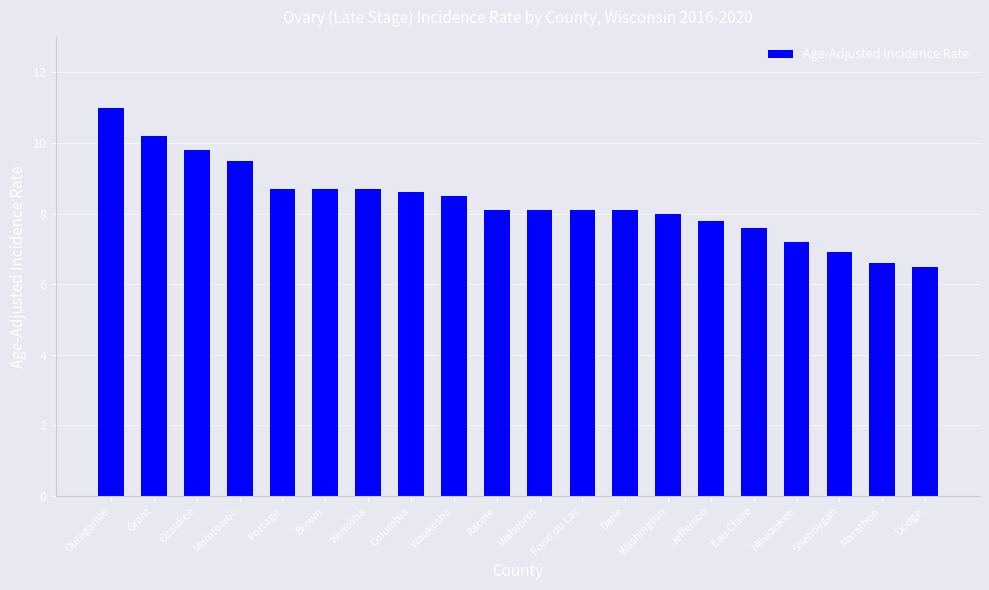

Reading right to left, extract all data points from this chart.

6.5	6.6	6.9	7.2	7.6	7.8	8.0	8.1	8.1	8.1	8.1	8.5	8.6	8.7	8.7	8.7	9.5	9.8	10.2	11.0